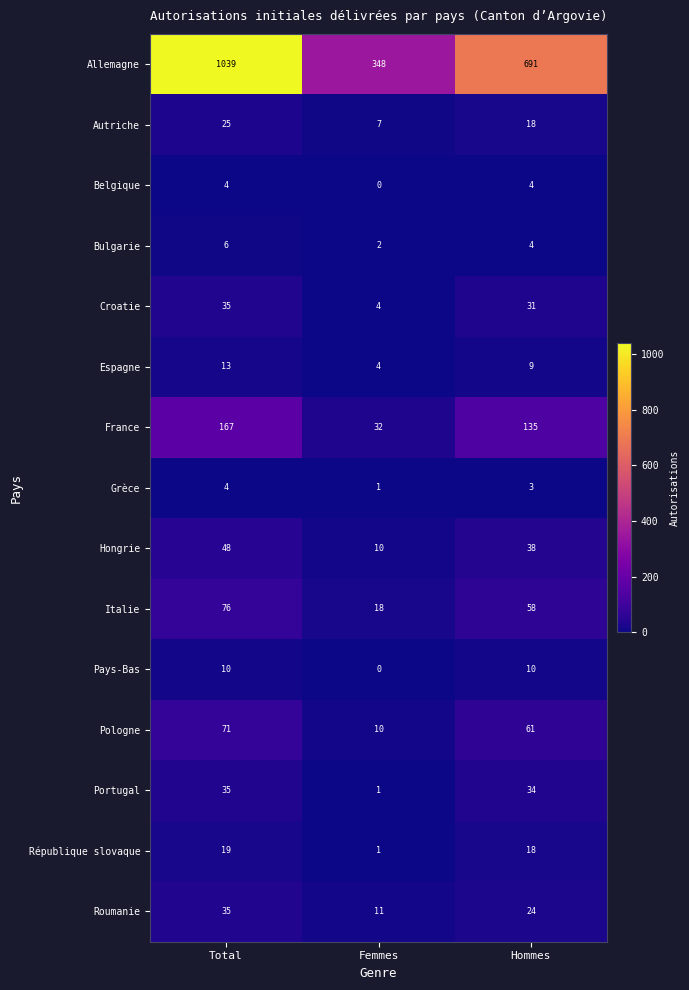

What is the difference between the highest and lowest values at Femmes?

348